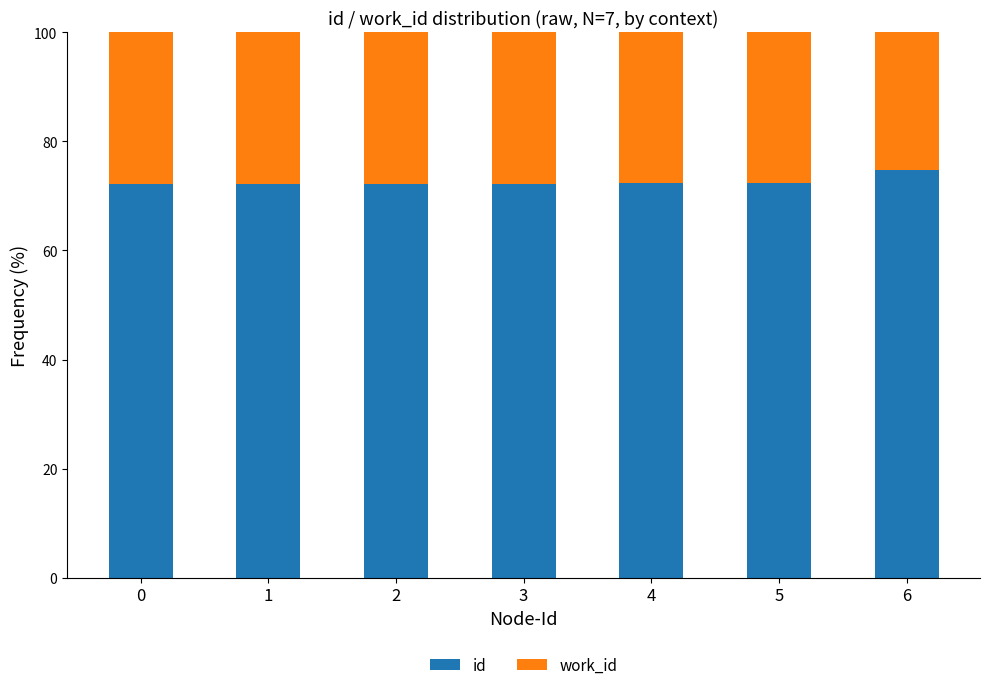

True or false: id has a value of 40.4 at 6.

False